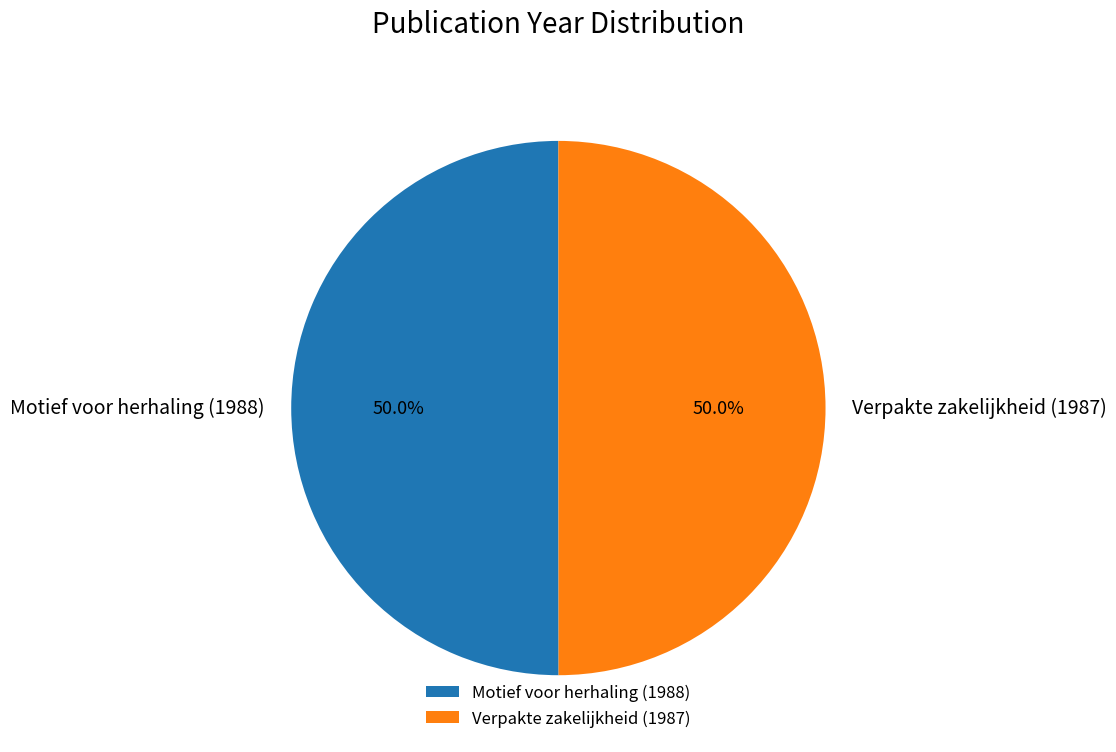

How many slices are in this pie chart?

2